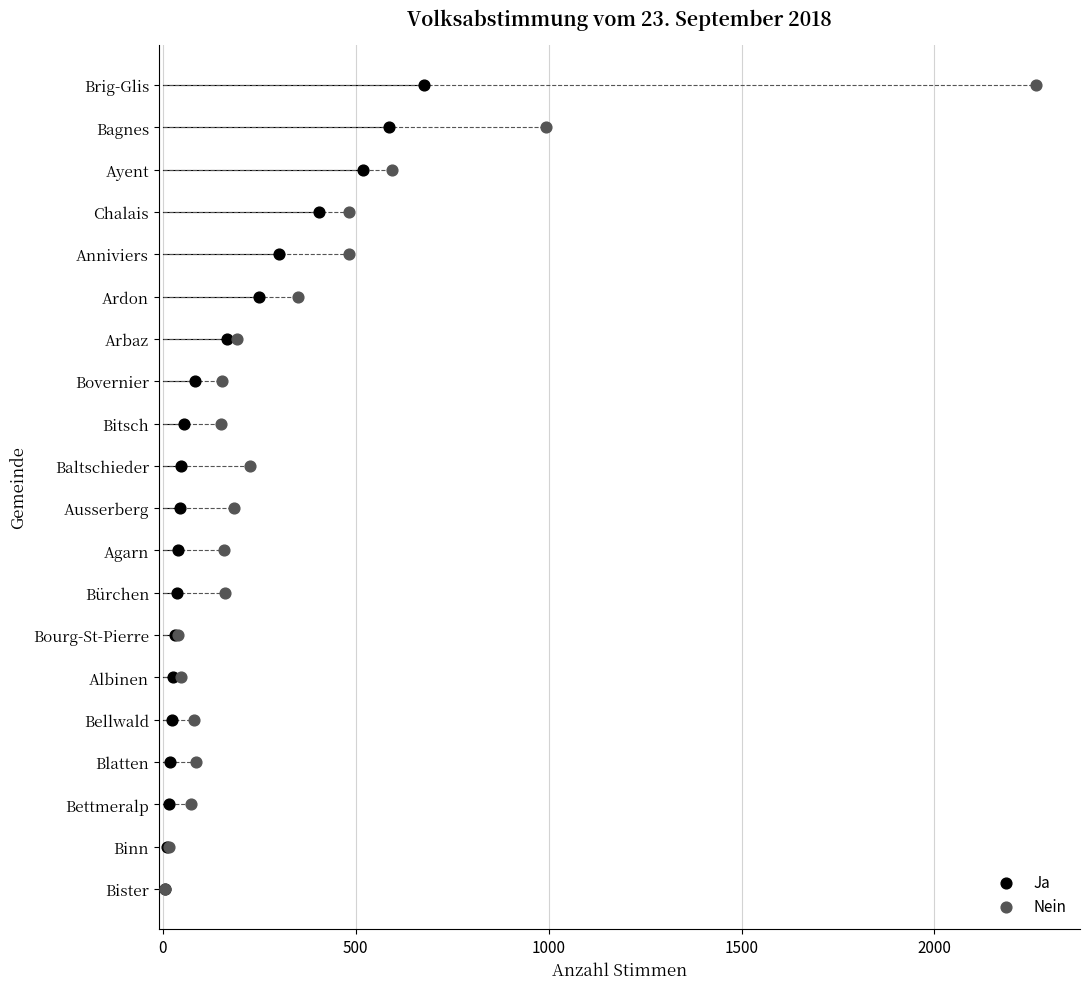

What are all the series names shown in the legend?

Ja, Nein